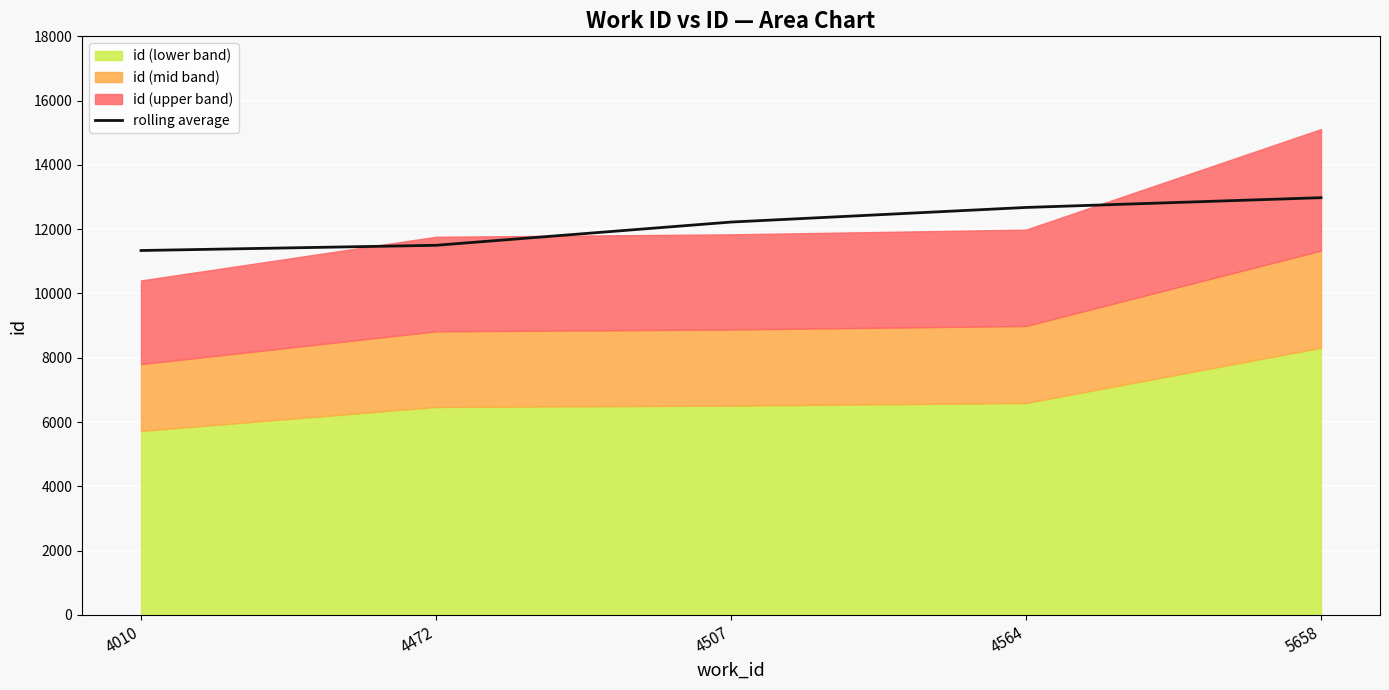

Approximately how many times larger is the value at 4564 compared to 4472?

1.1